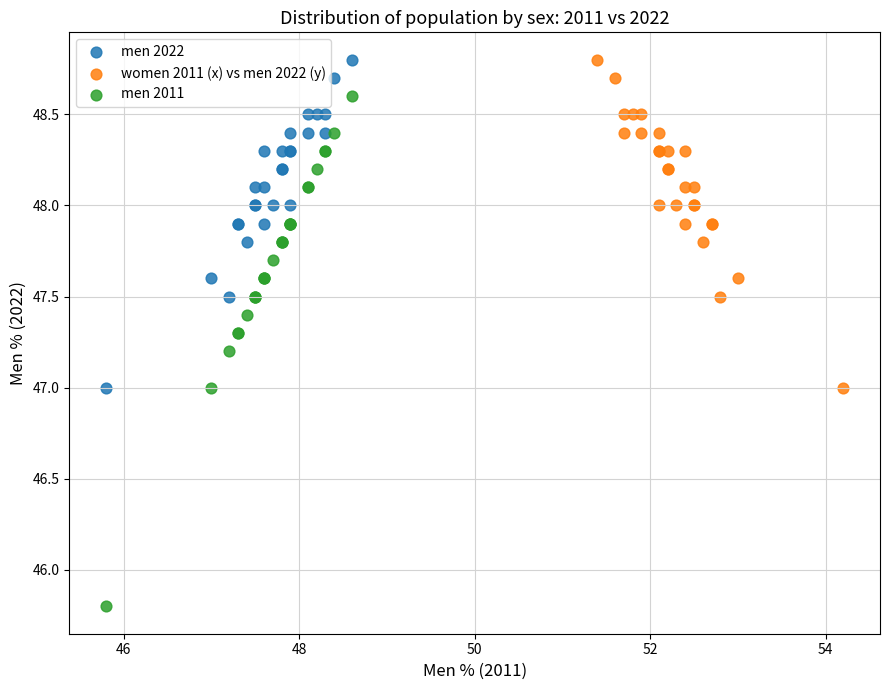

Which series reaches the minimum Y coordinate?

men 2011